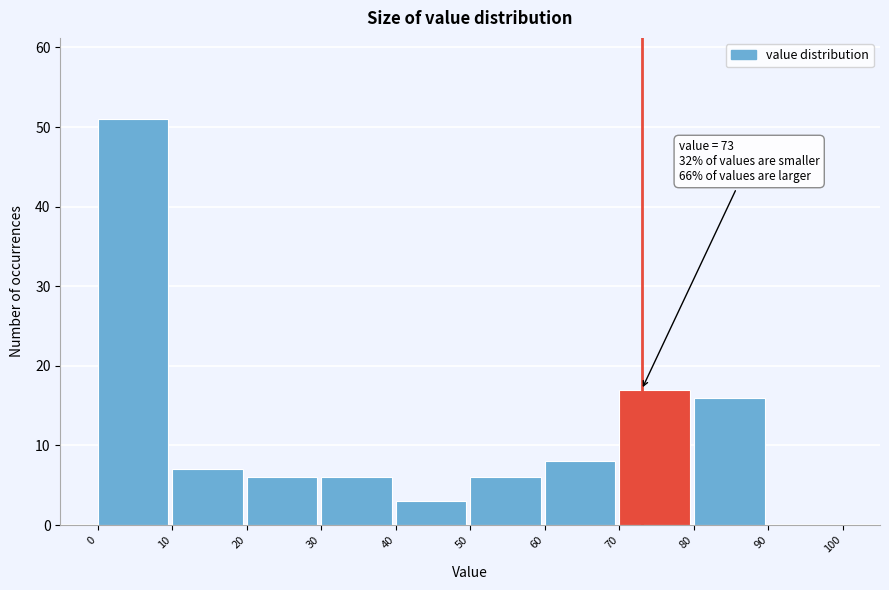

Over which range of the x-axis is the bar tallest?

0 to 10